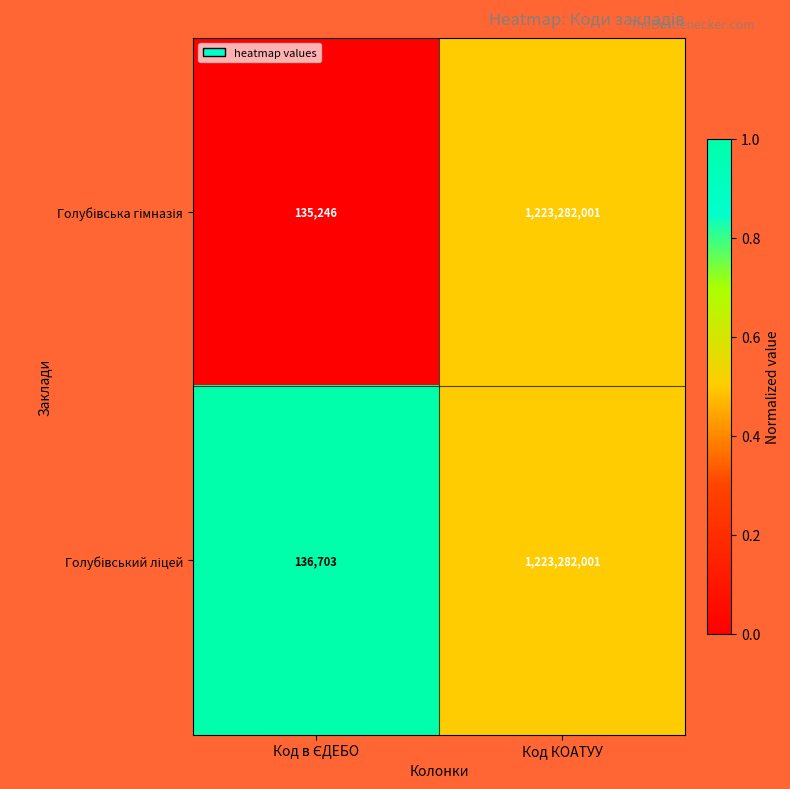

Which label corresponds to the largest value in the chart?

Код КОАТУУ